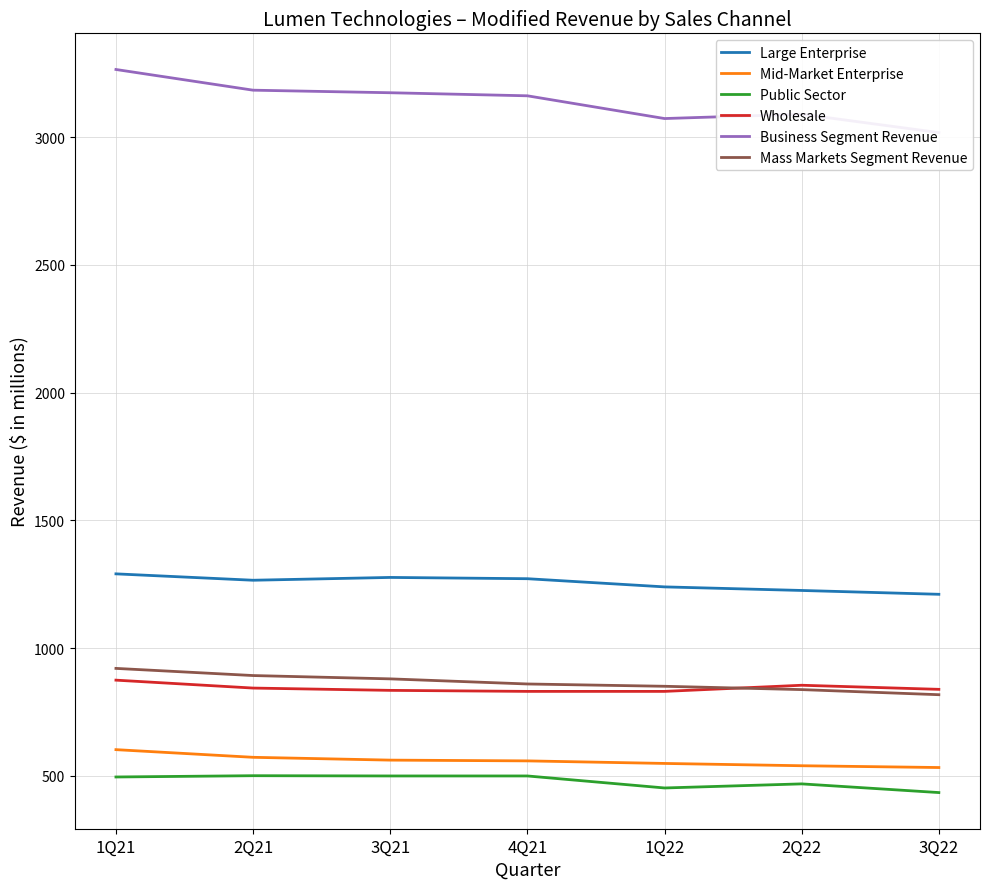

Which series changed the most between 1Q21 and 3Q21?

Business Segment Revenue